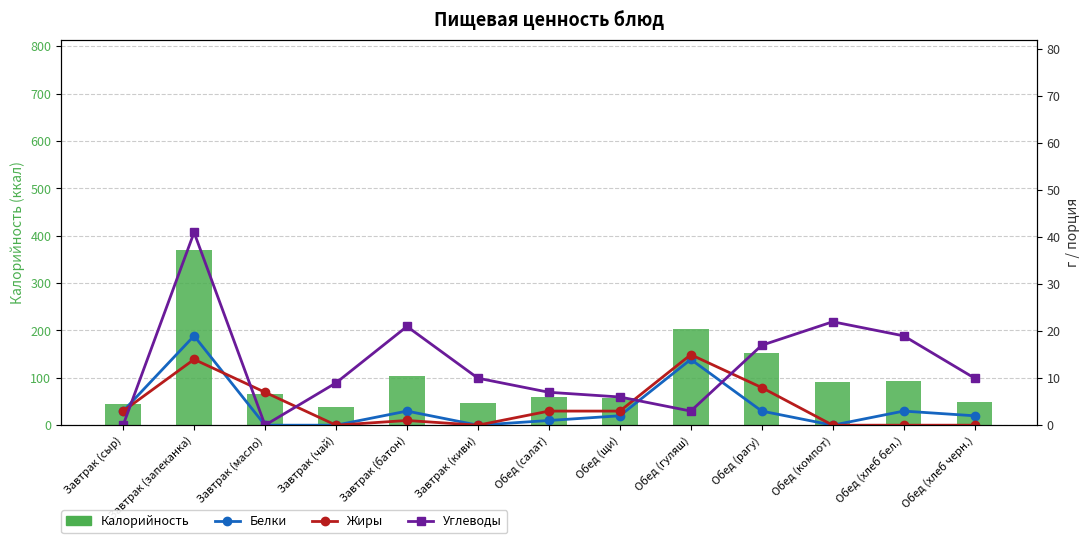

Which category has the lowest value across all series?

Завтрак (масло)